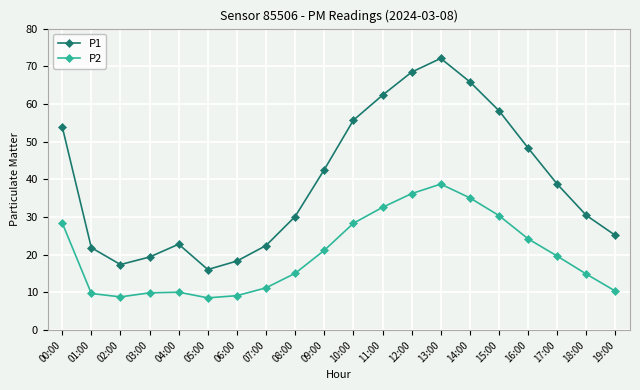

At how many categories does at least one series exceed 49?

7